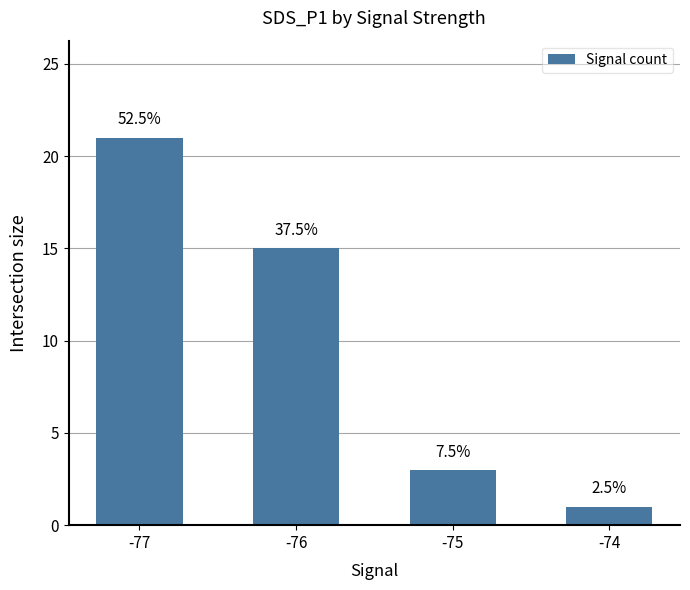

Reading left to right, what are all the values shown in this chart?

-77=21	-76=15	-75=3	-74=1